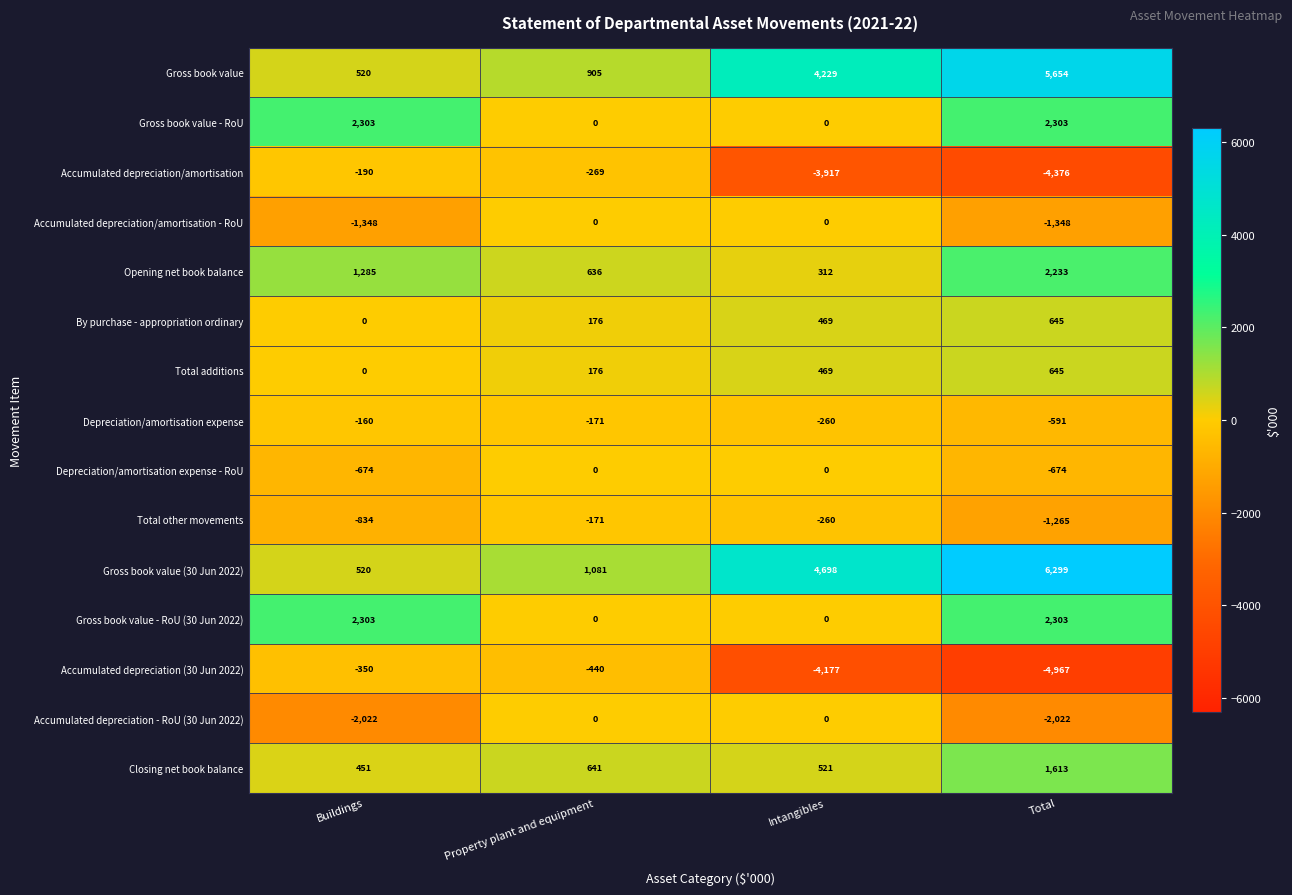

At which category is the sum across all series the highest?

Total